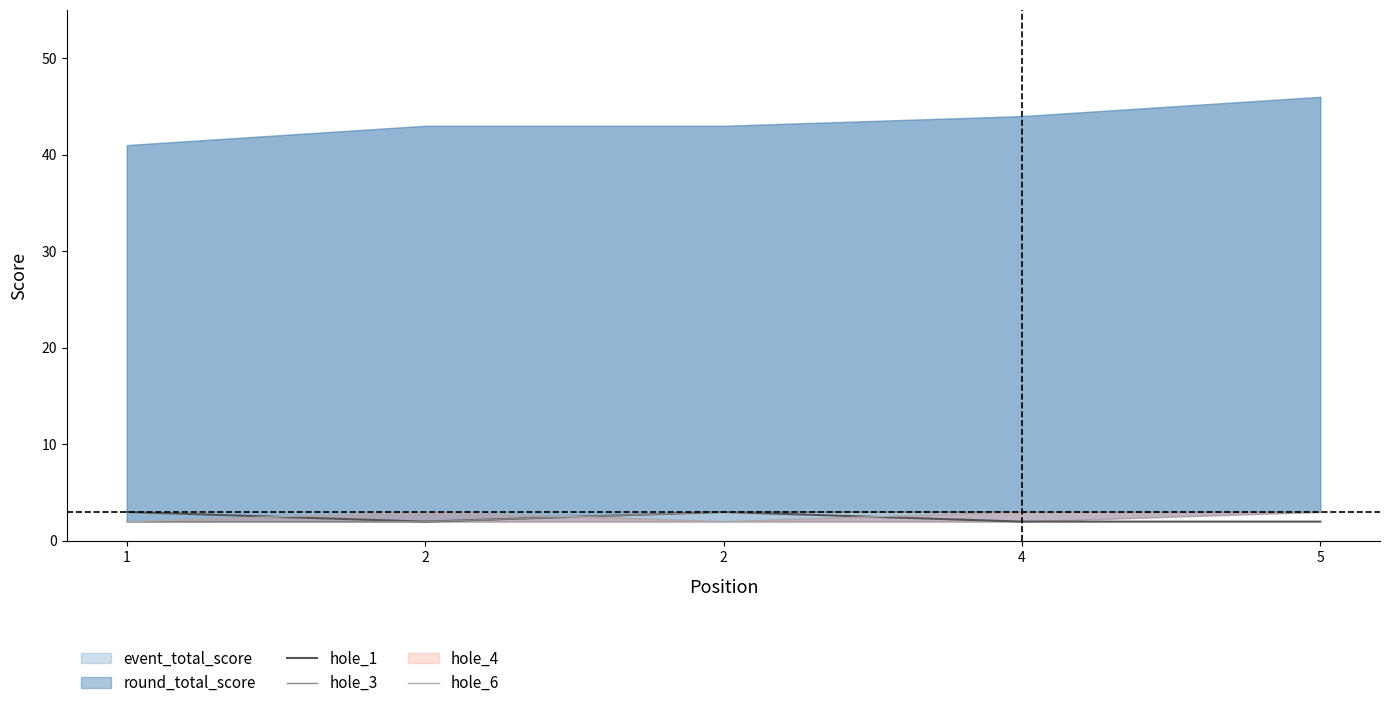

What is the value of the hole_6 point at the 2nd from the left?

3